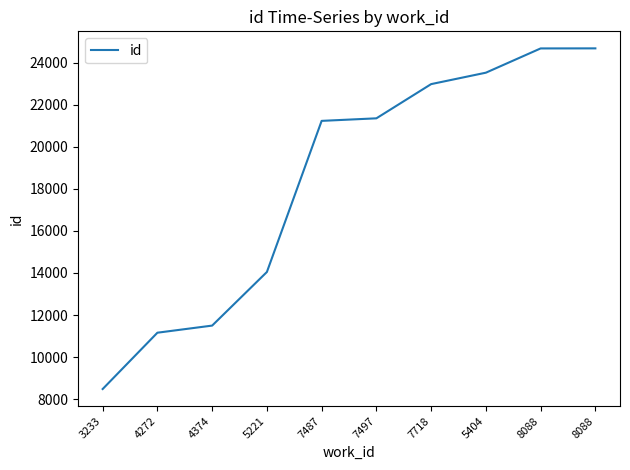

What is the change in value from 4272 to 8088?

+13511